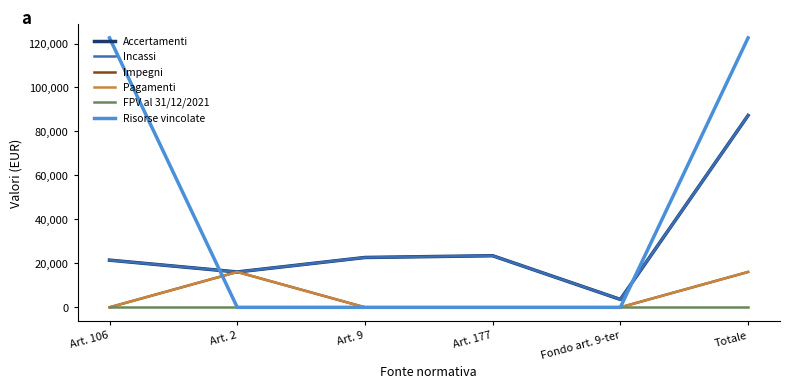

Where is the first local maximum for Pagamenti?

Art. 2